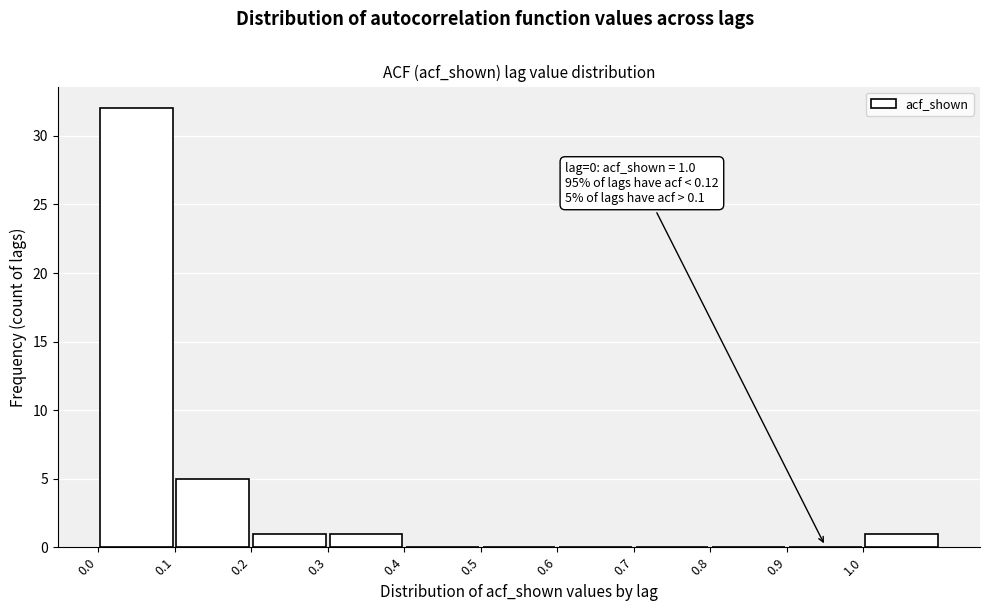

Over which range of the x-axis is the bar tallest?

0.0 to 0.1